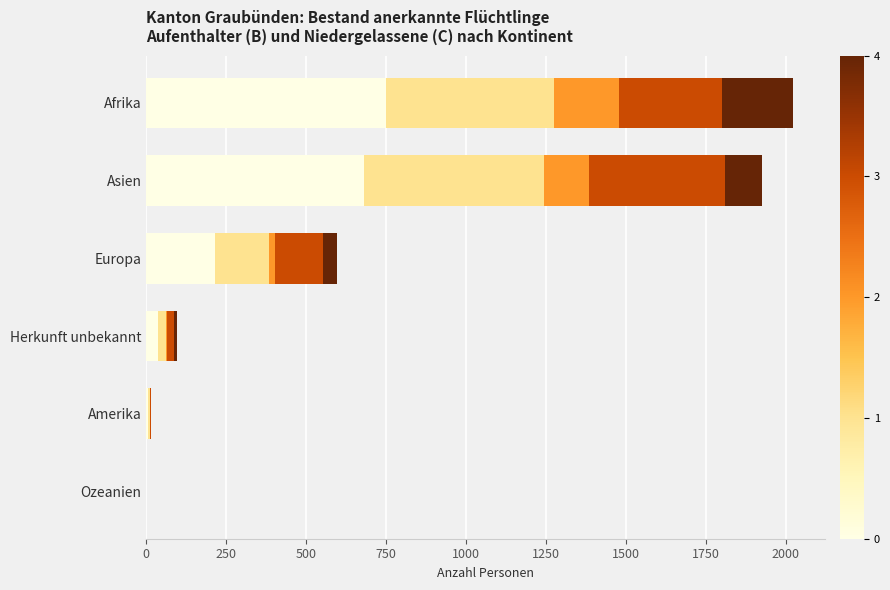

What is the total value across all series at Asien?

1925